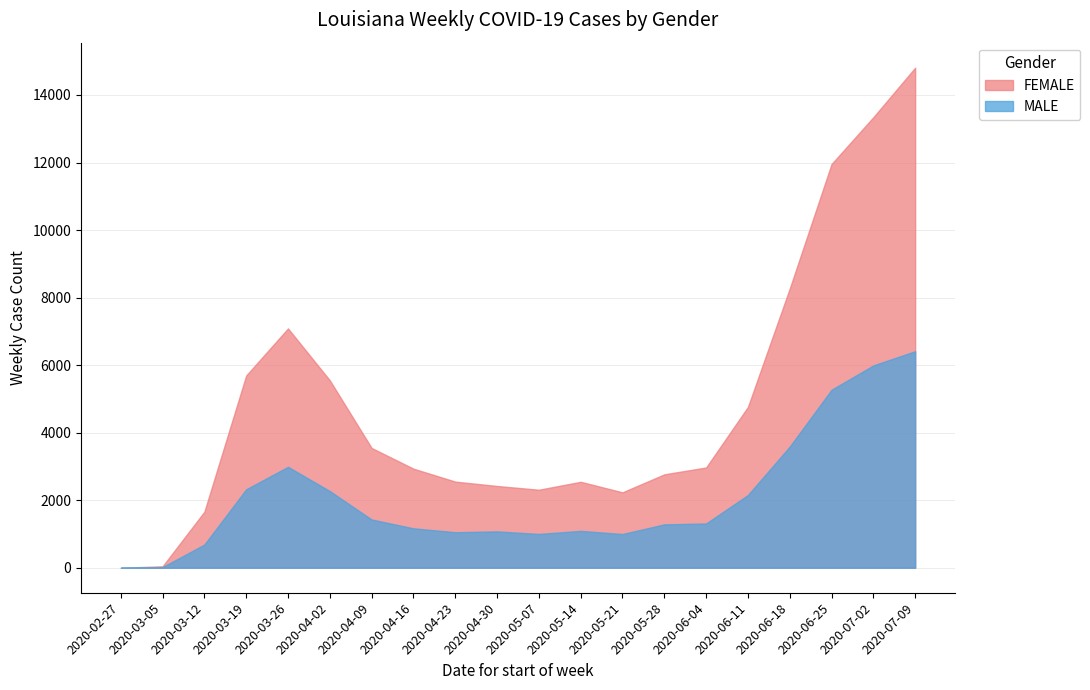

How many lines are shown in the chart?

2